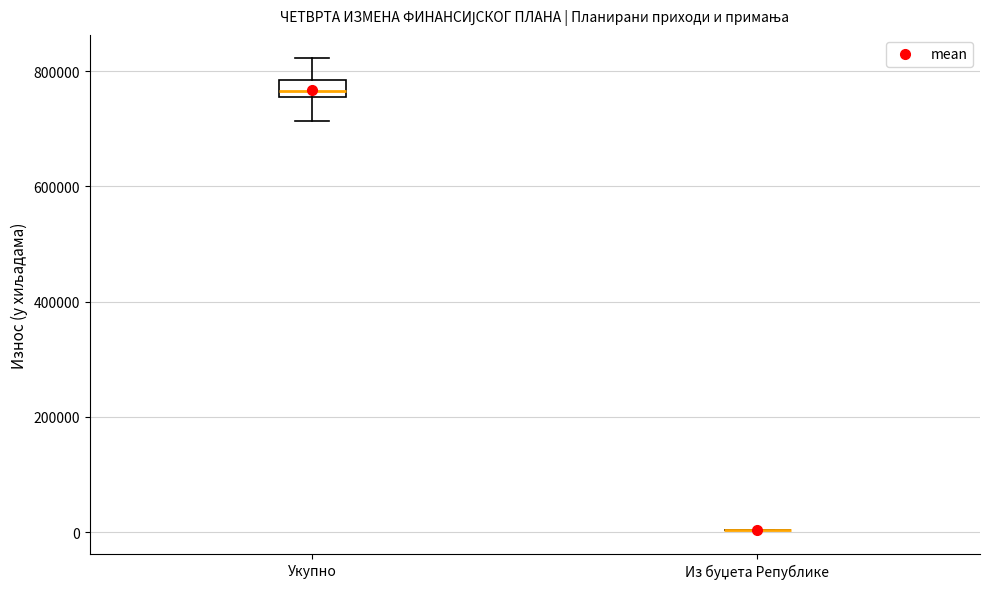

Which box is the tallest, from its lower edge to its upper edge?

Укупно